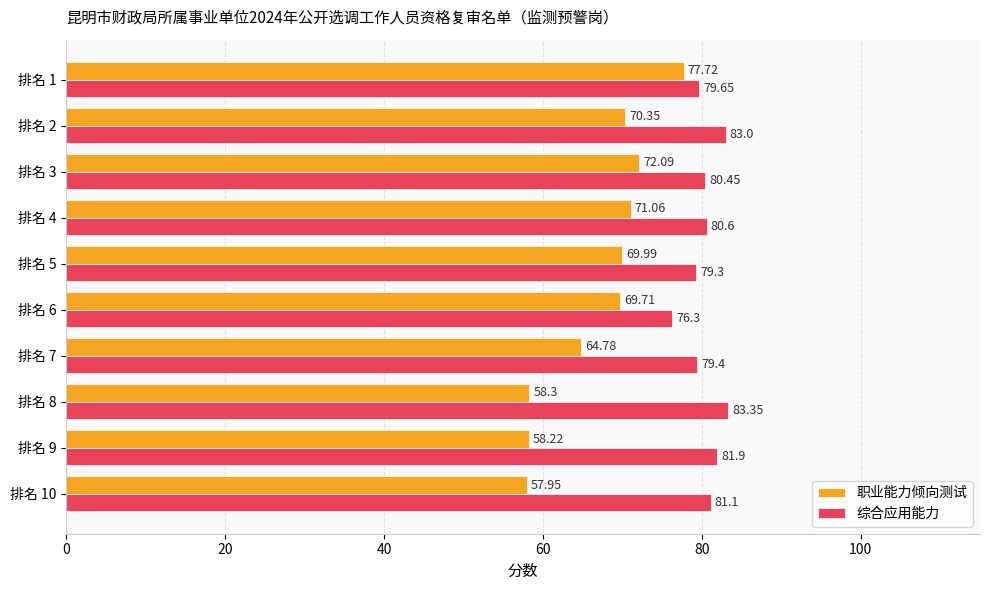

List the series in order of their overall mean, highest first.

综合应用能力, 职业能力倾向测试